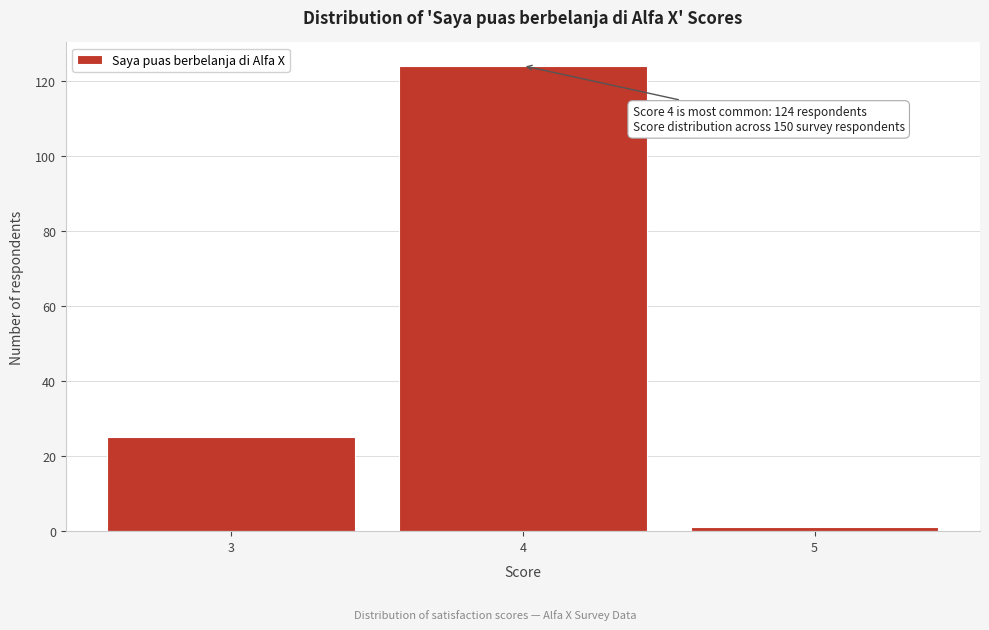

Reading left to right, list all the values displayed in this chart.

25	124	1